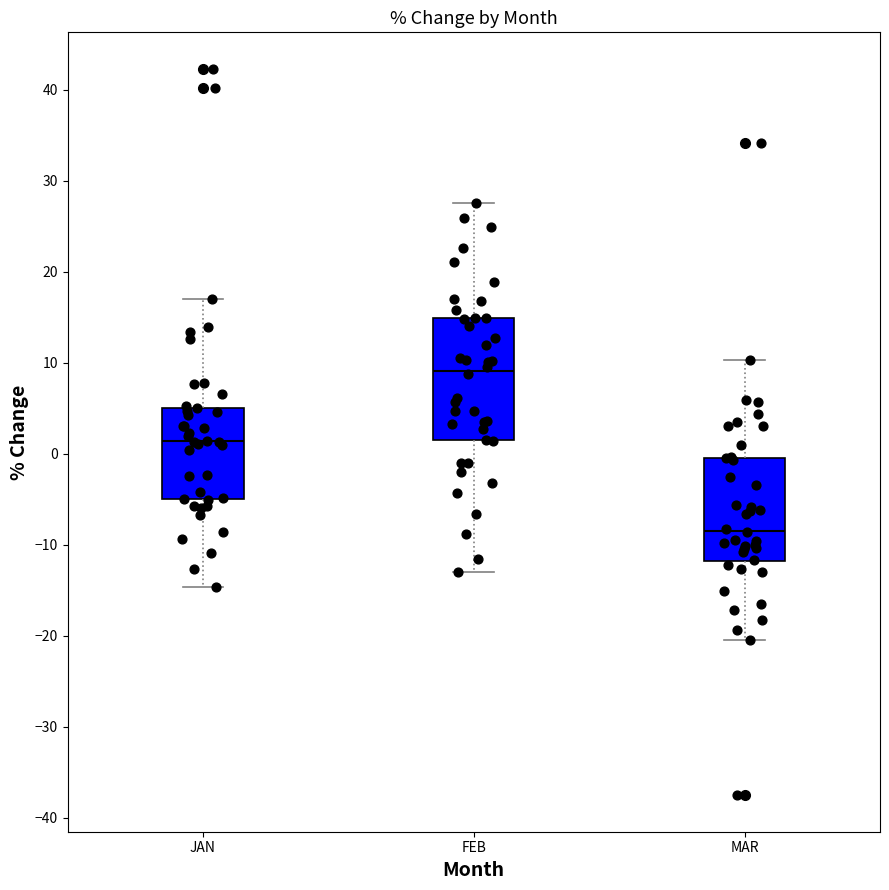

Reading left to right, read every box against the y-axis: the position of its median line, the range the box covers, and the ends of its whiskers. The values are not printed on the chart, so give them approximately, as read against the axis.

JAN: median 1, box -5 to 5, whiskers -15 to 17
FEB: median 9, box 2 to 15, whiskers -13 to 28
MAR: median -8, box -12 to 0, whiskers -20 to 10